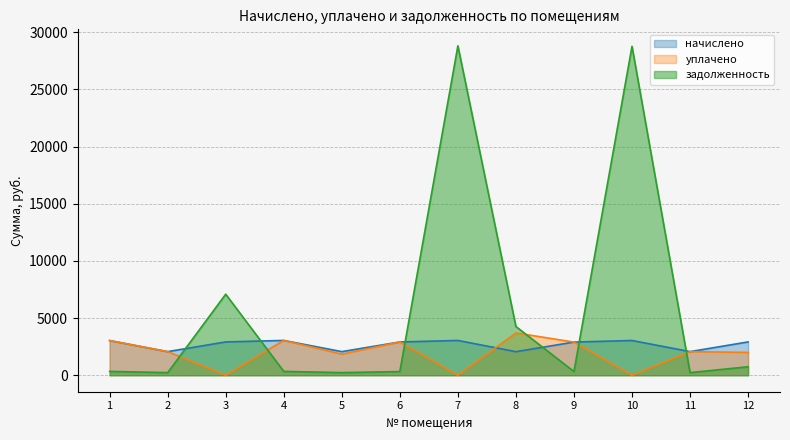

Which series has the widest spread of values?

задолженность